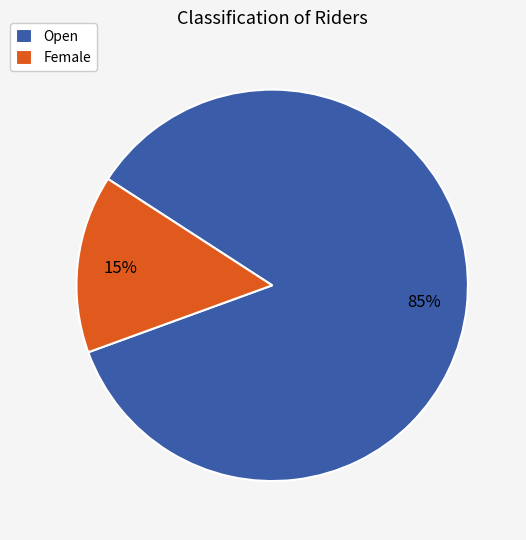

Which has a higher value, Open or Female?

Open